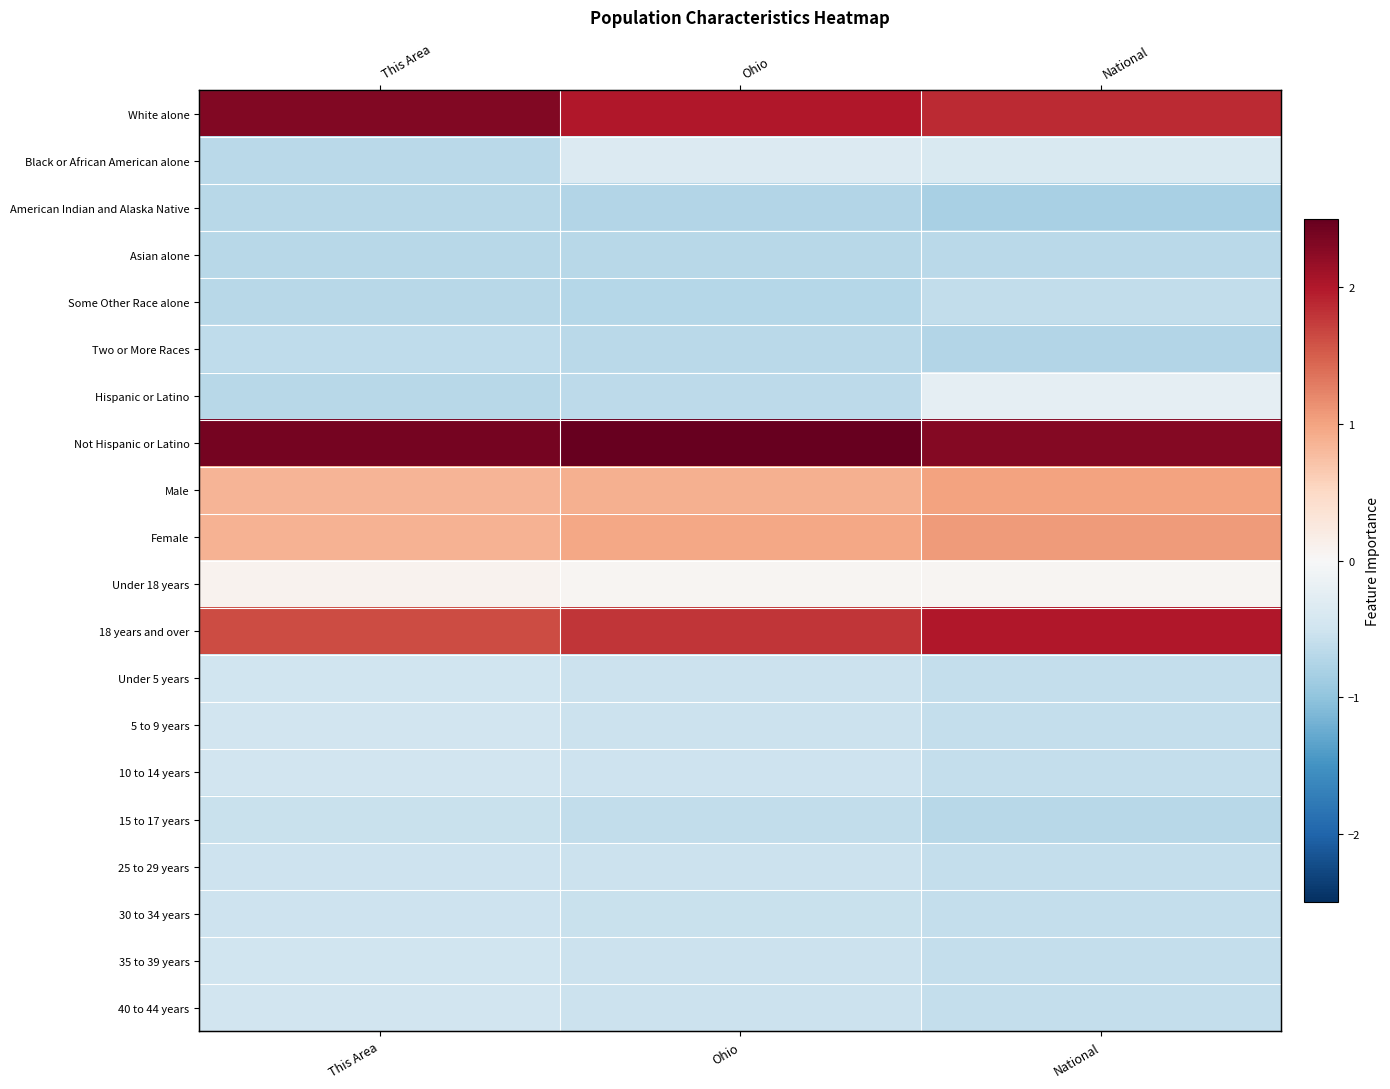

True or false: Not Hispanic or Latino has a value of 3.3 at Ohio.

False